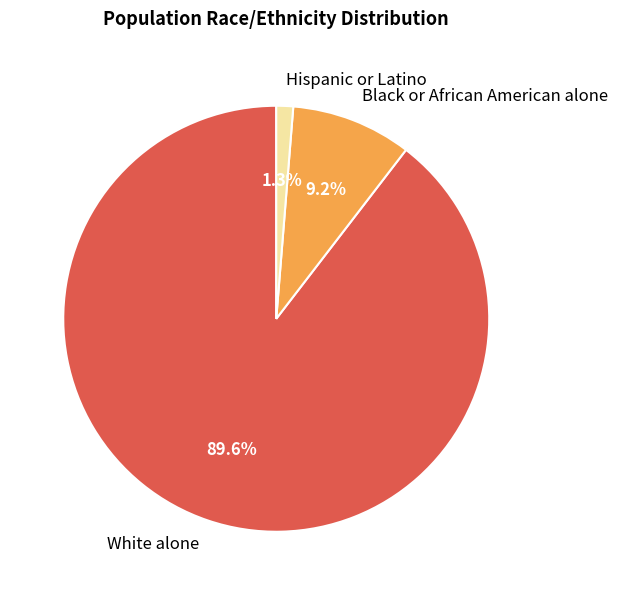

Is White alone the majority of the pie?

Yes